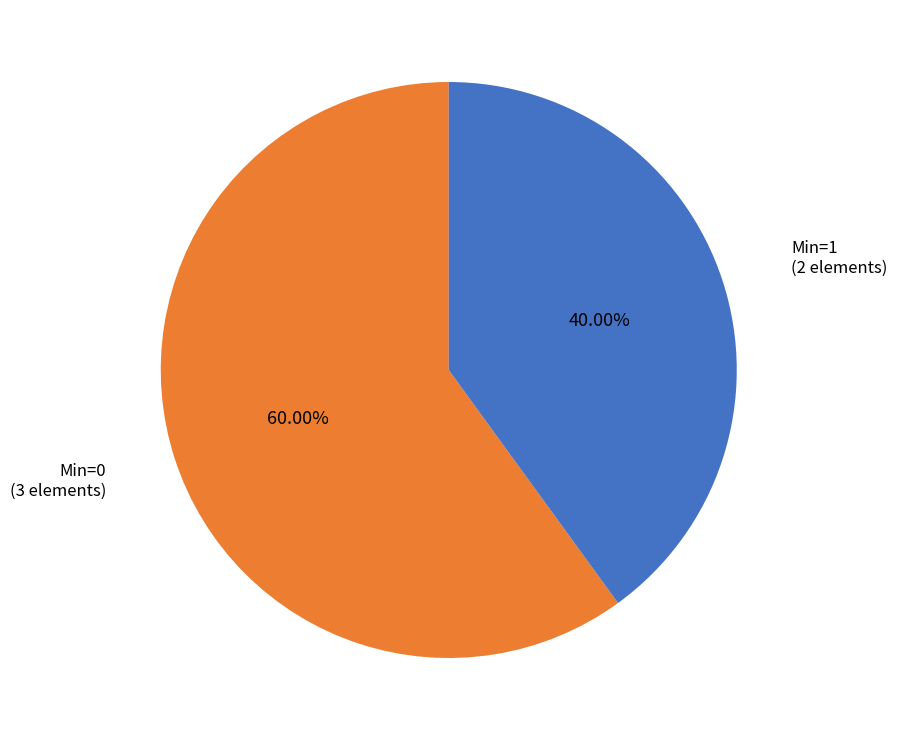

Which has a higher value, Min=1 (2 elements) or Min=0 (3 elements)?

Min=0 (3 elements)